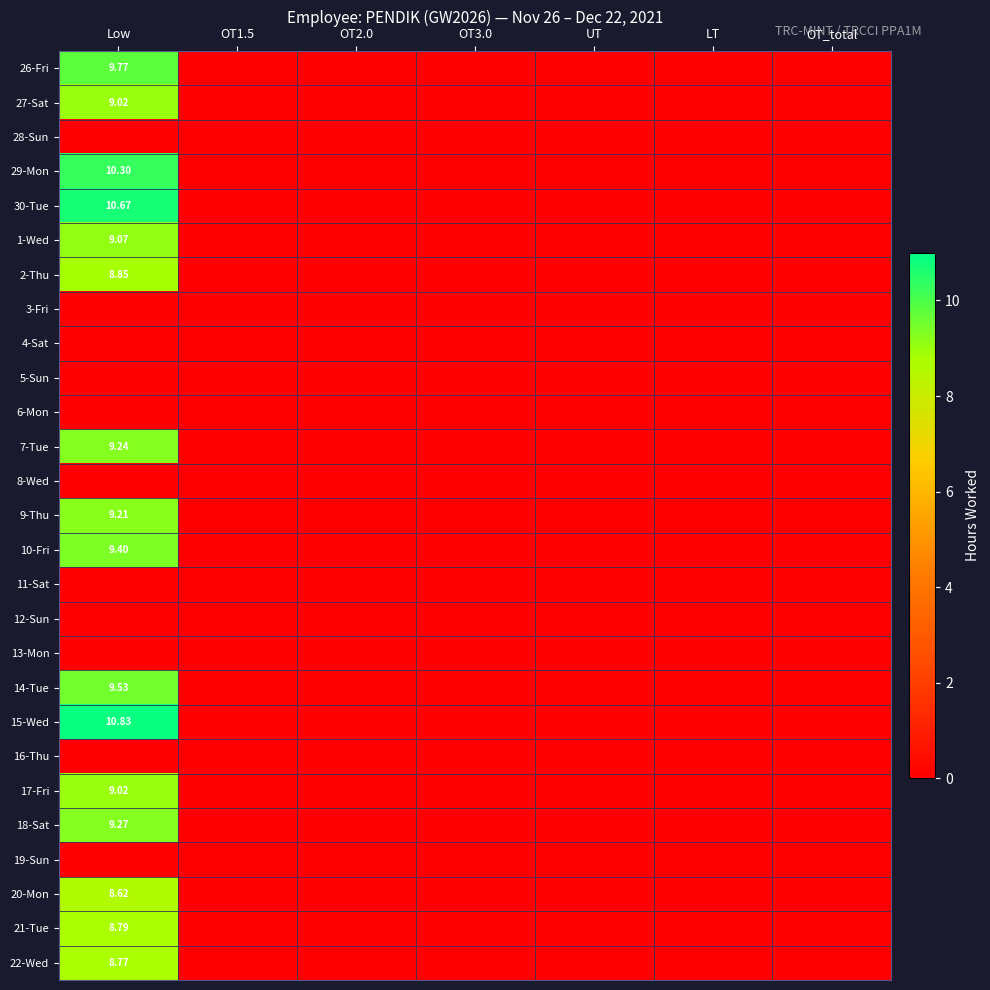

At how many categories does at least one series exceed 10?

1